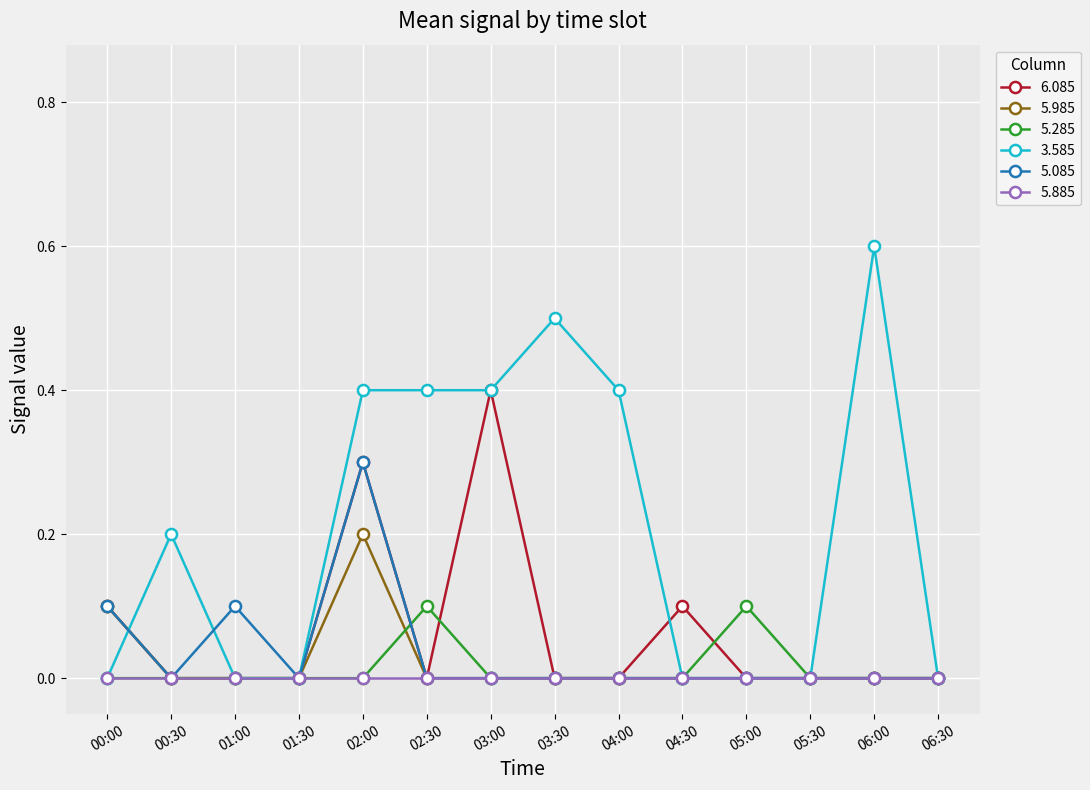

The 5.085 series shows 0.1 at 01:00. True or false?

True